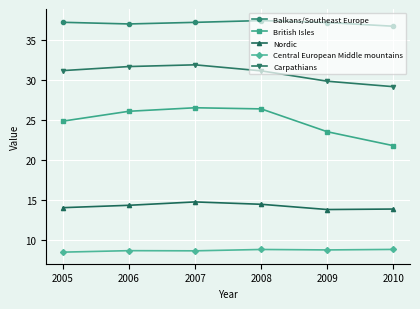

How many data points does each series have?

6